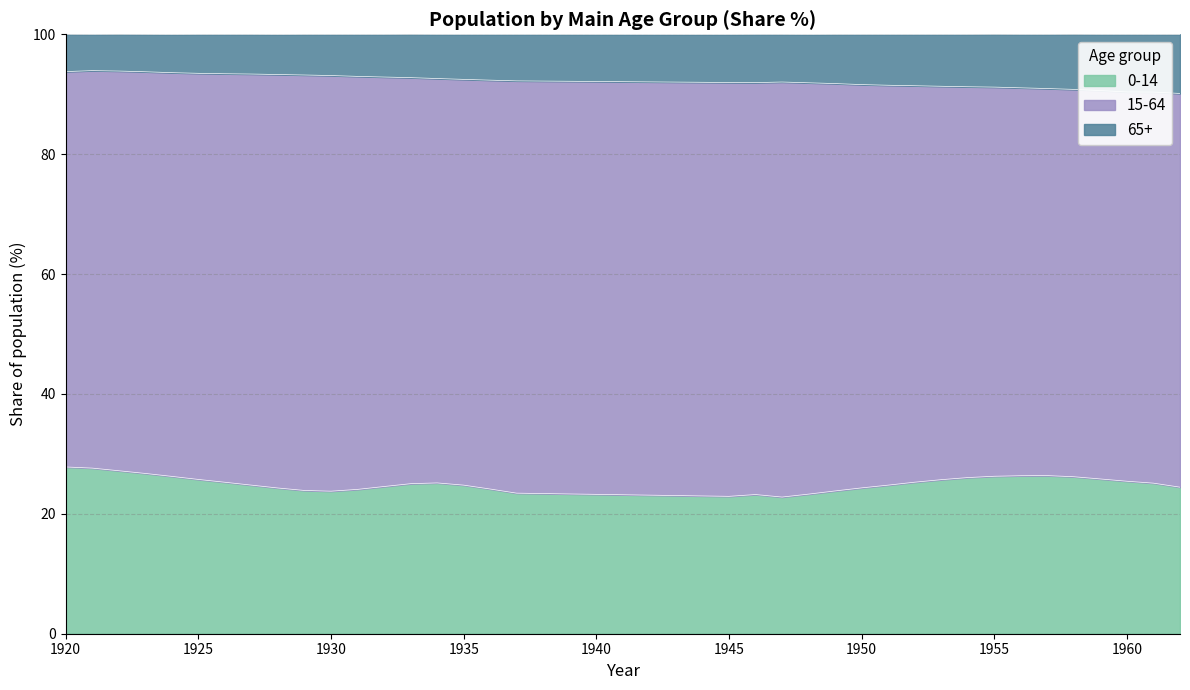

What is the maximum value for 0-14?

27.8